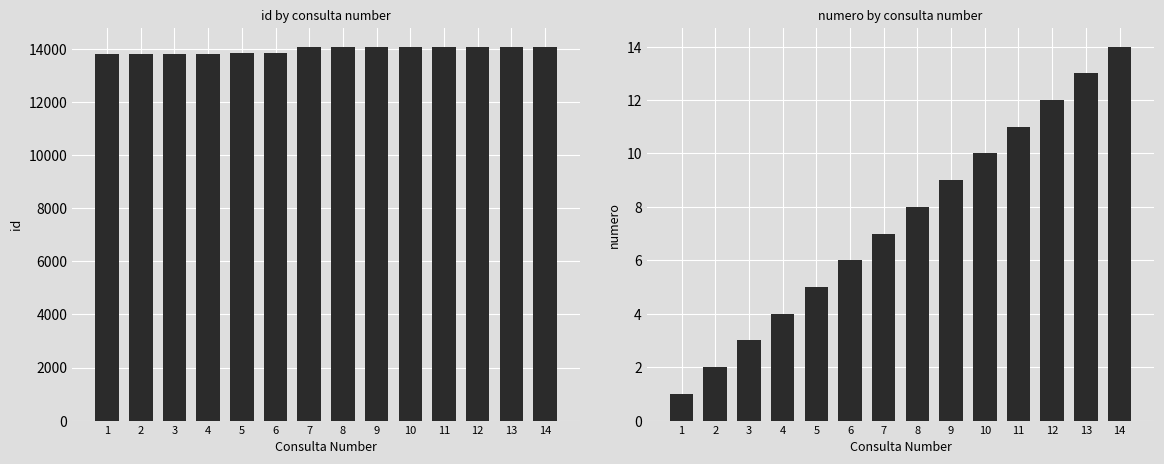

At which label is numero closest to 7?

7